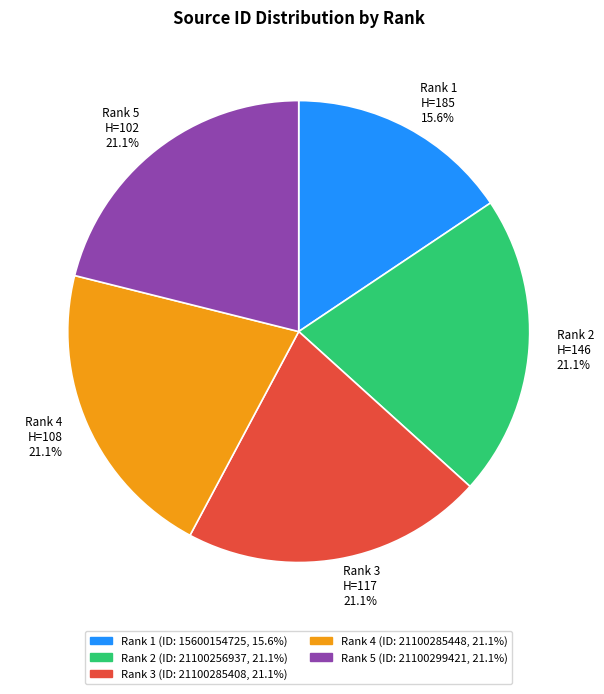

Is Rank 3 H=117 21.1% the majority of the pie?

No